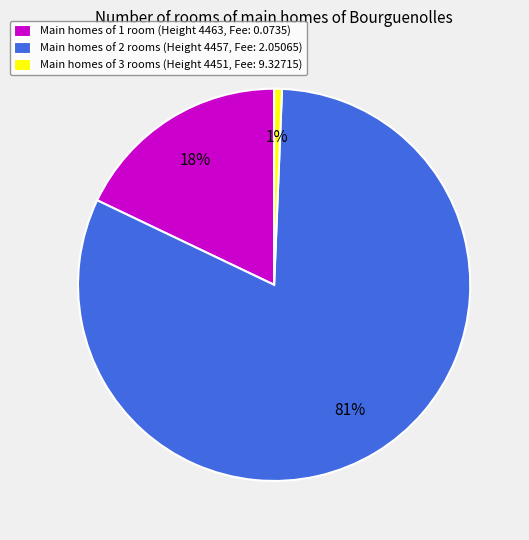

How many segments does this pie chart have?

3